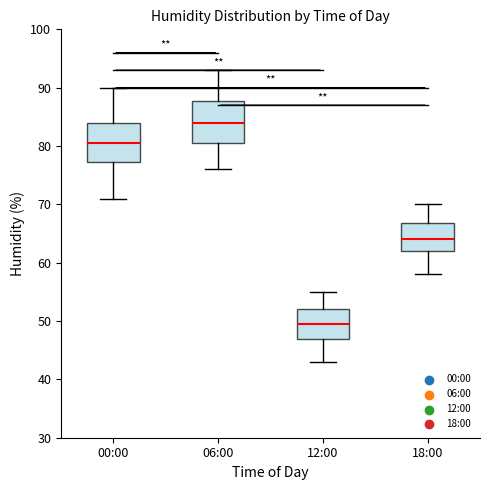

Which box has the lowest median line?

12:00